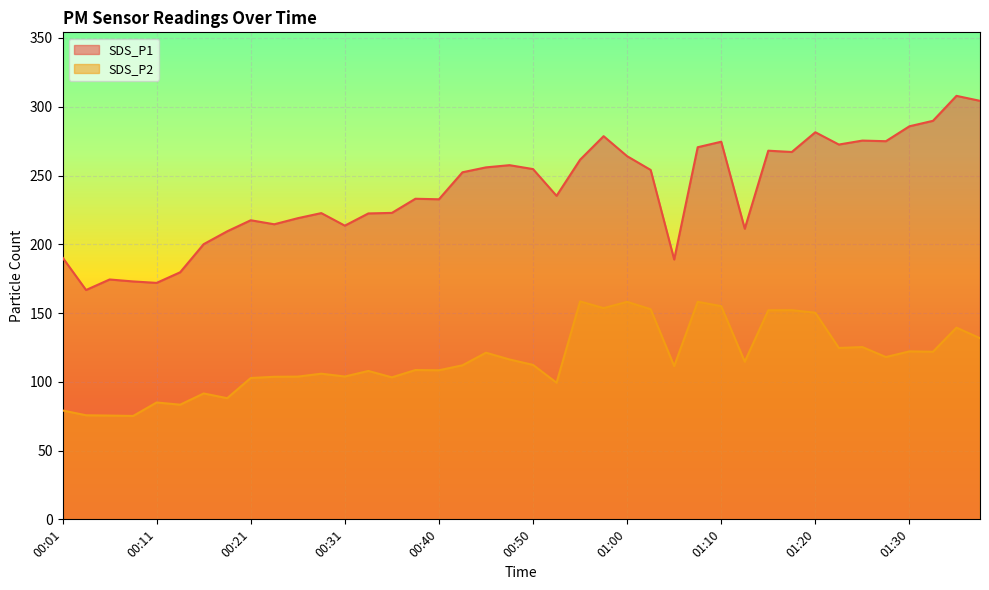

True or false: SDS_P1 and SDS_P2 cross at least once.

False